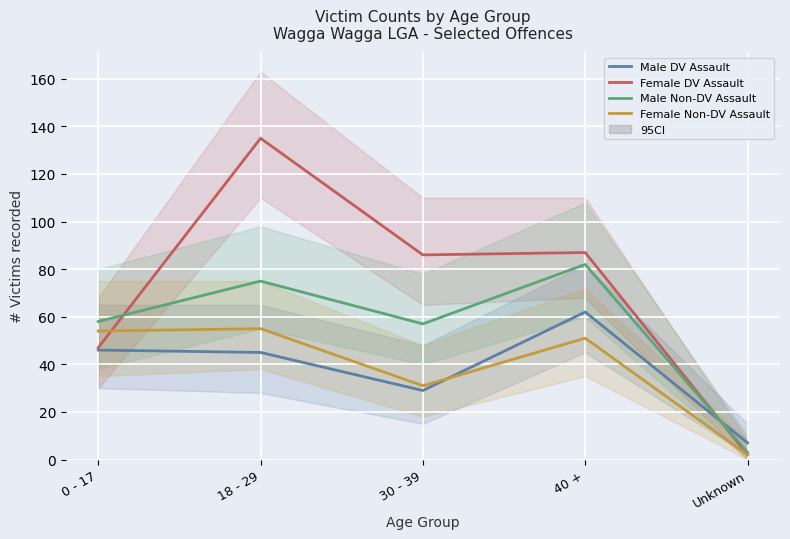

What is the value of the Male DV Assault point at the 3rd from the left?

29